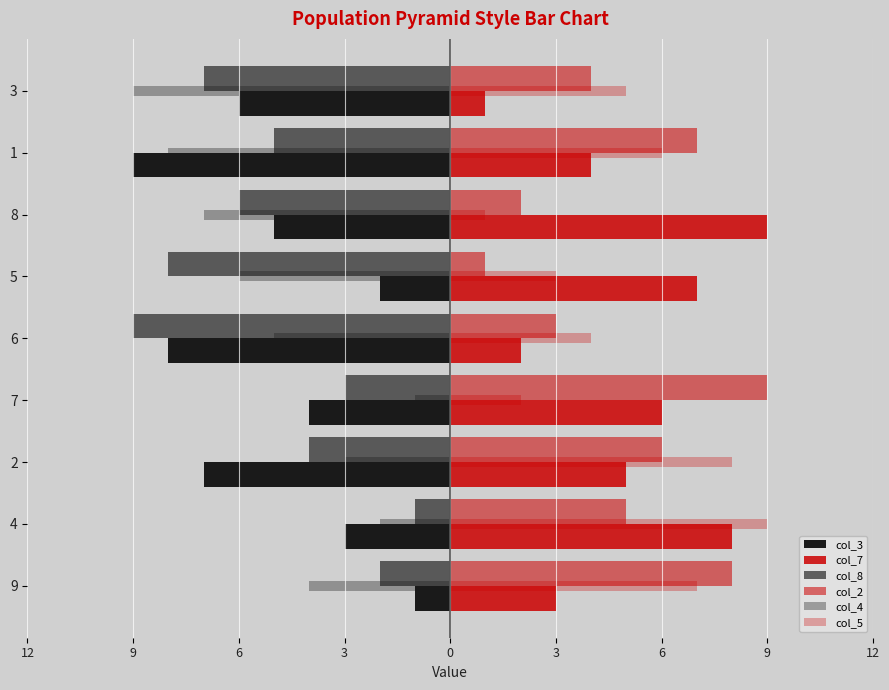

How many values in the col_5 series exceed 5?

4